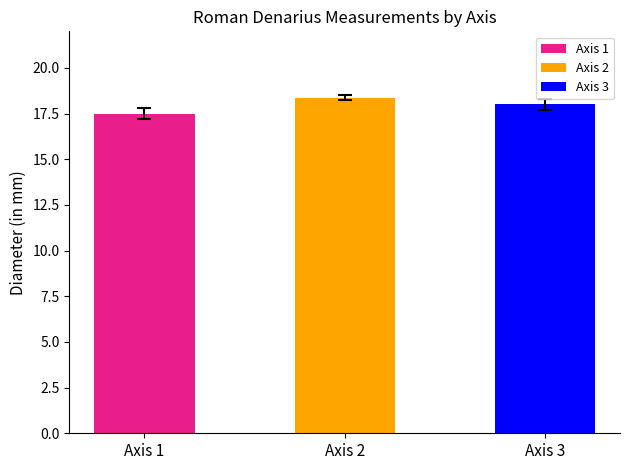

What value does the data have at Axis 2?

18.4